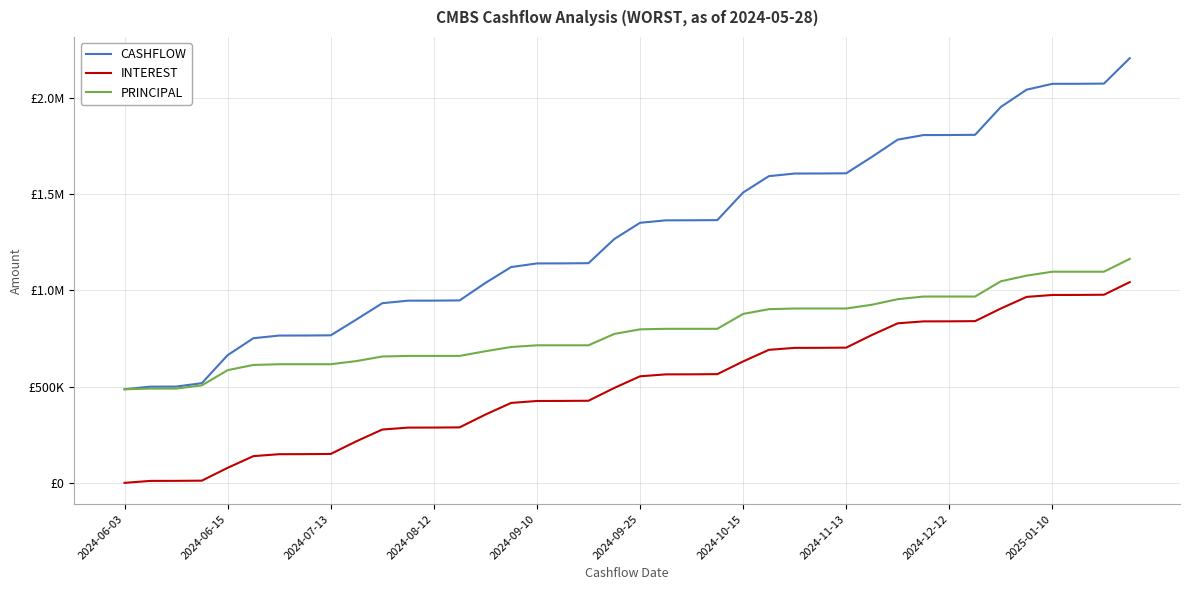

What are all the series names shown in the legend?

CASHFLOW, INTEREST, PRINCIPAL